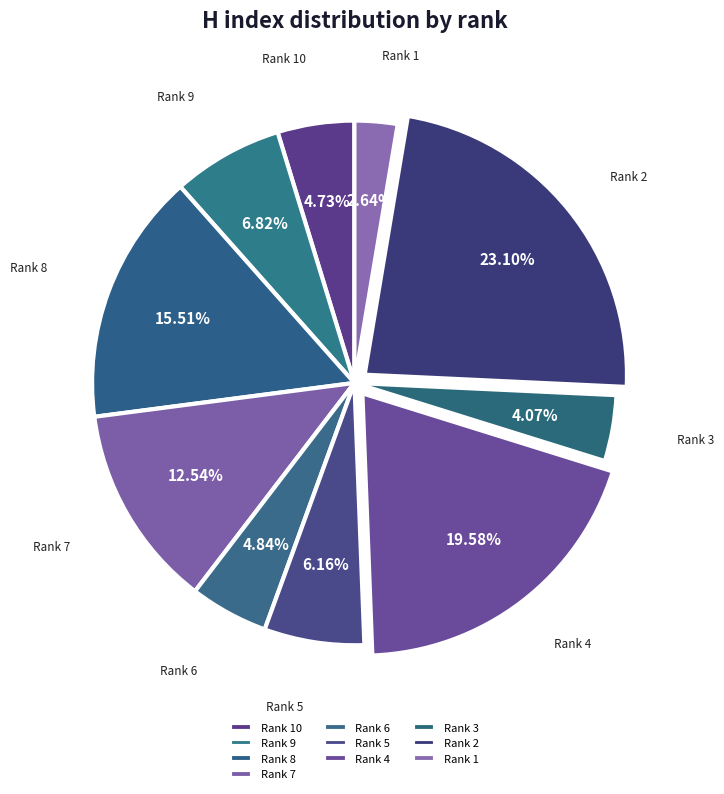

Which slice is the largest?

Rank 2